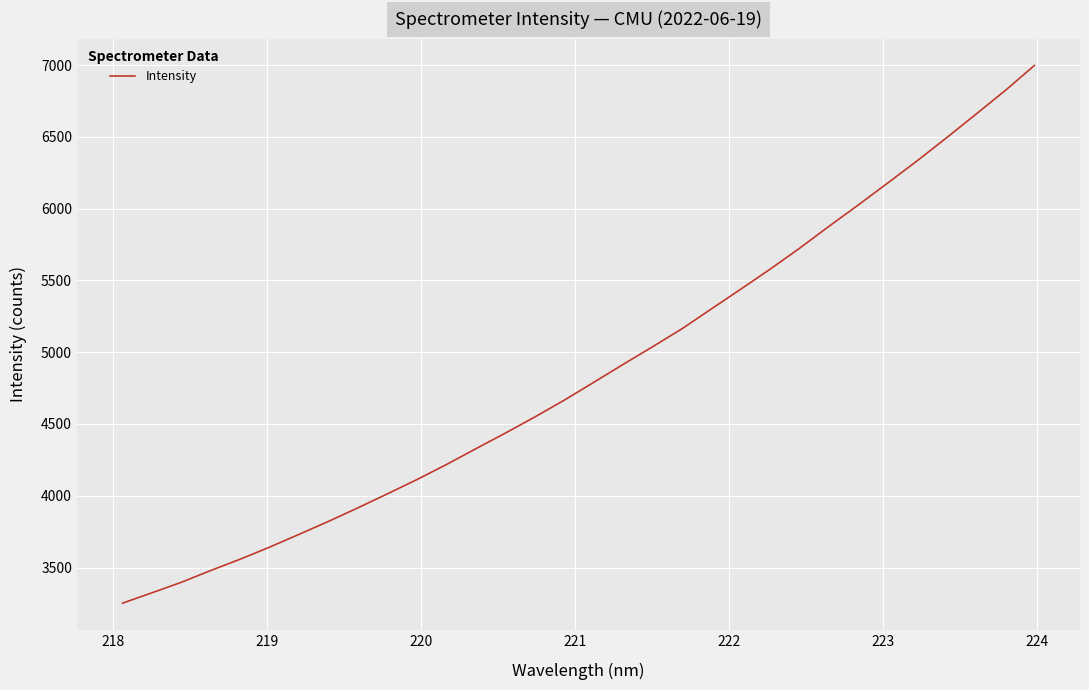

What is the smallest value displayed?

3251.8